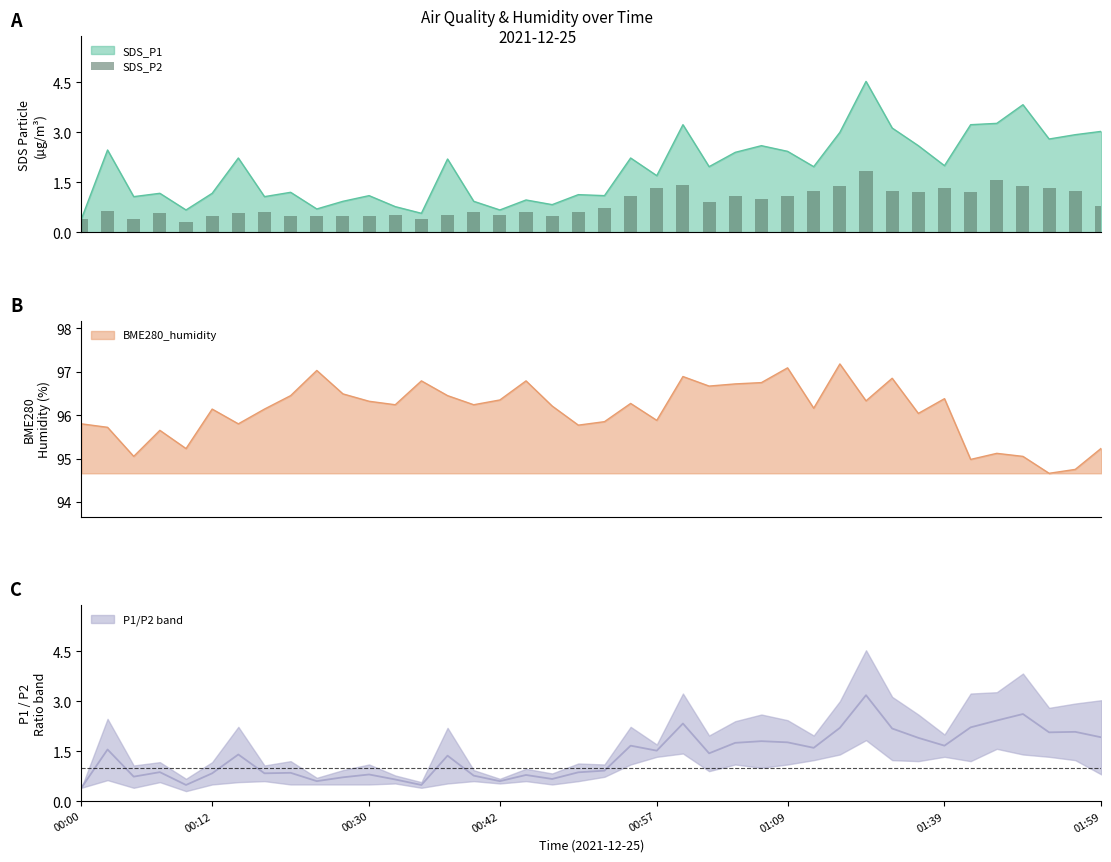

What is the difference between the second highest and second lowest values?

1.2